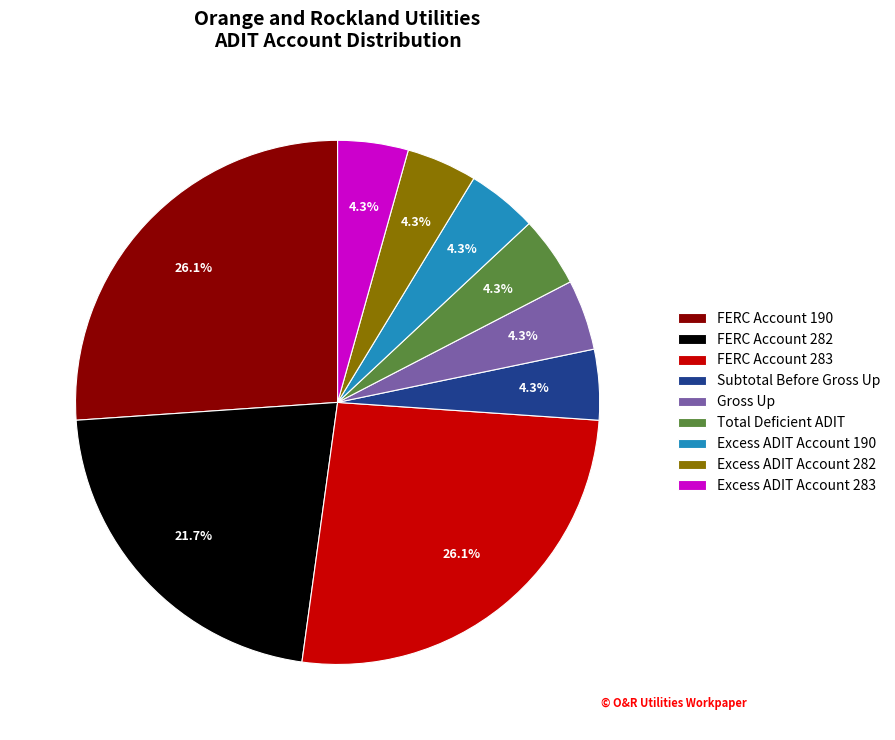

To the nearest percent, what portion does Gross Up represent?

4%